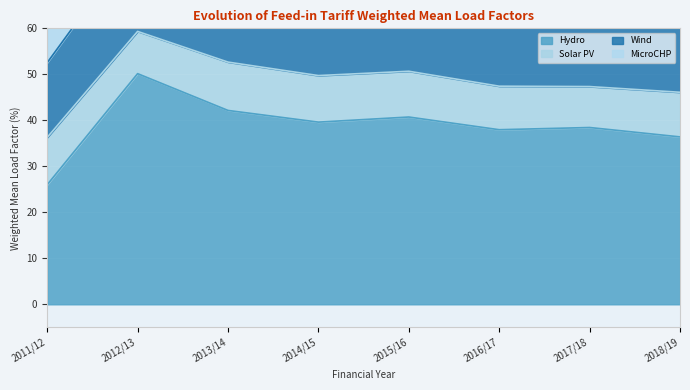

Is it true that Hydro equals 16.2 at 2013/14?

False